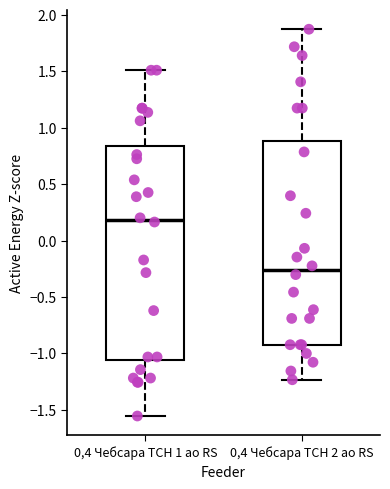

Reading left to right, transcribe this box plot: for each box, give where its median line is, the range the box spans, and where its two whiskers end, as read against the y-axis. The values are not printed on the chart, so give them approximately, as read against the axis.

0,4 Чебсара ТСН 1 ао RS: median 0.20, box -1.05 to 0.85, whiskers -1.55 to 1.50
0,4 Чебсара ТСН 2 ао RS: median -0.25, box -0.90 to 0.90, whiskers -1.25 to 1.85